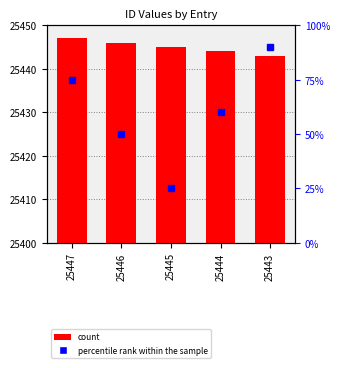

How many bars are there in total?

5